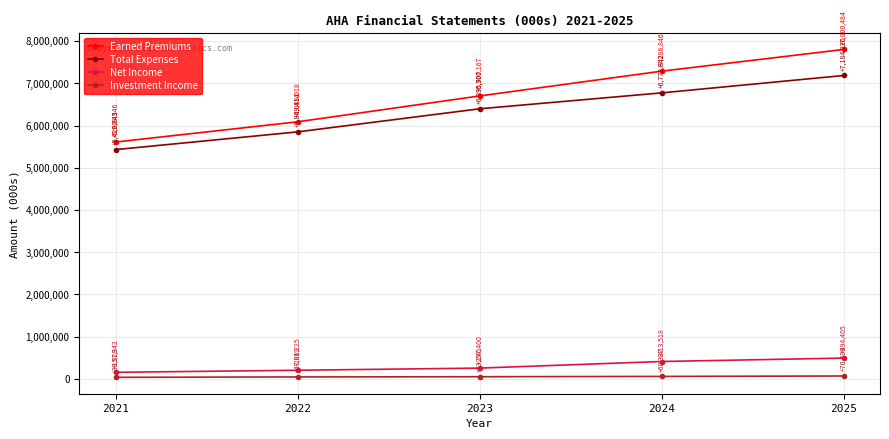

At which category is the sum across all series the highest?

2025